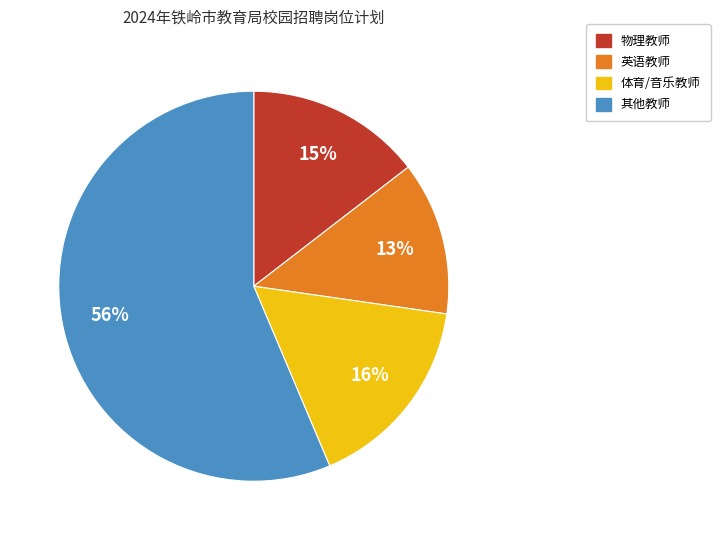

Which has a higher value, 英语教师 or 体育/音乐教师?

体育/音乐教师